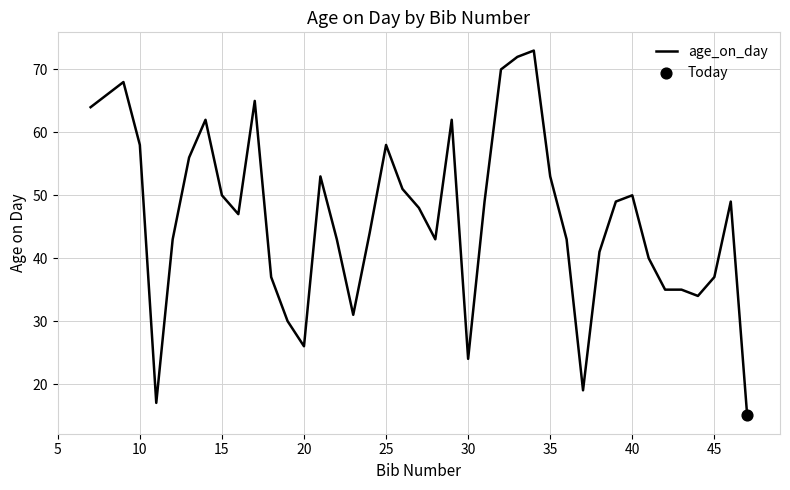

What is the difference between the maximum and minimum values?

58